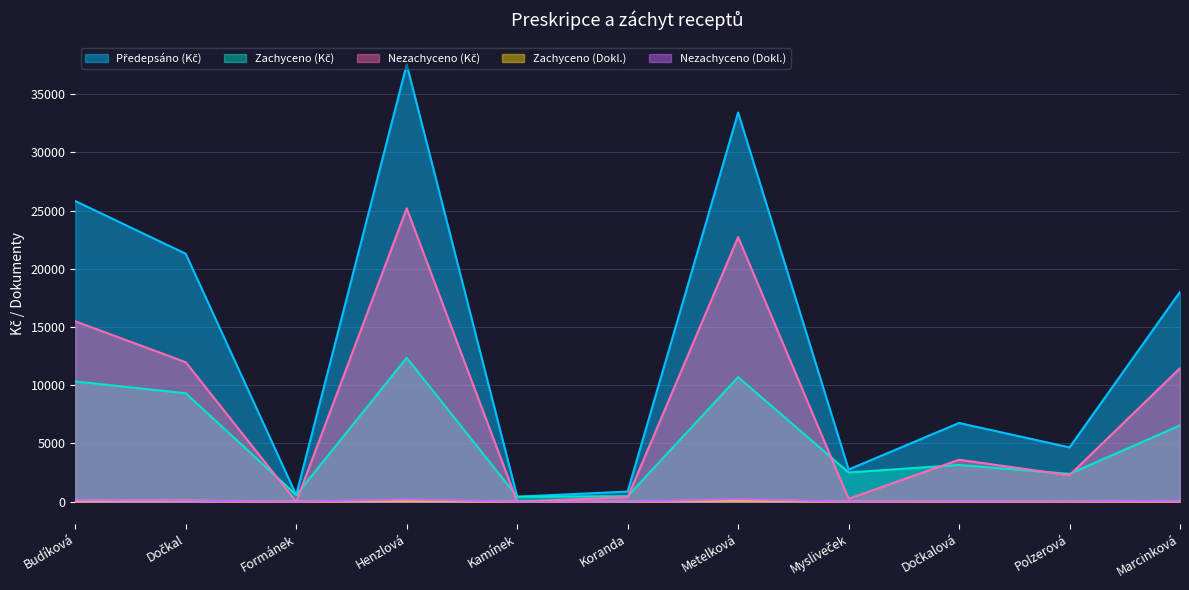

How many data points in Předepsáno (Kč) are less than 6759?

5